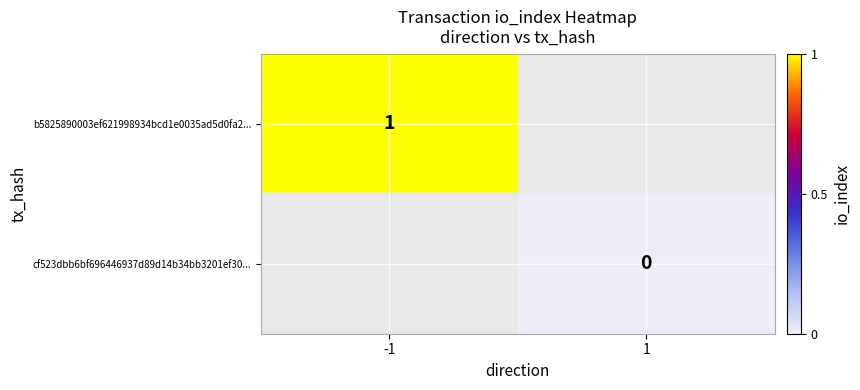

What is the maximum value shown in the chart?

1.0